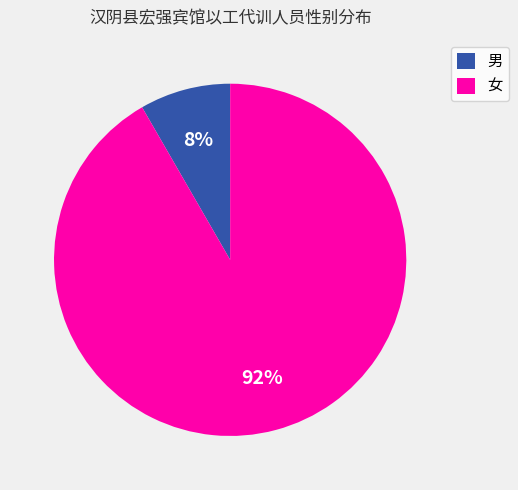

True or false: 女 accounts for 81% of the total.

False